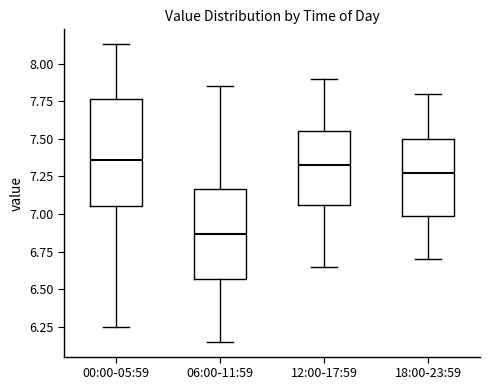

Where does the upper whisker of the box for 00:00-05:59 end on the y-axis? The values are not printed on the chart, so give them approximately, as read against the axis.

8.15